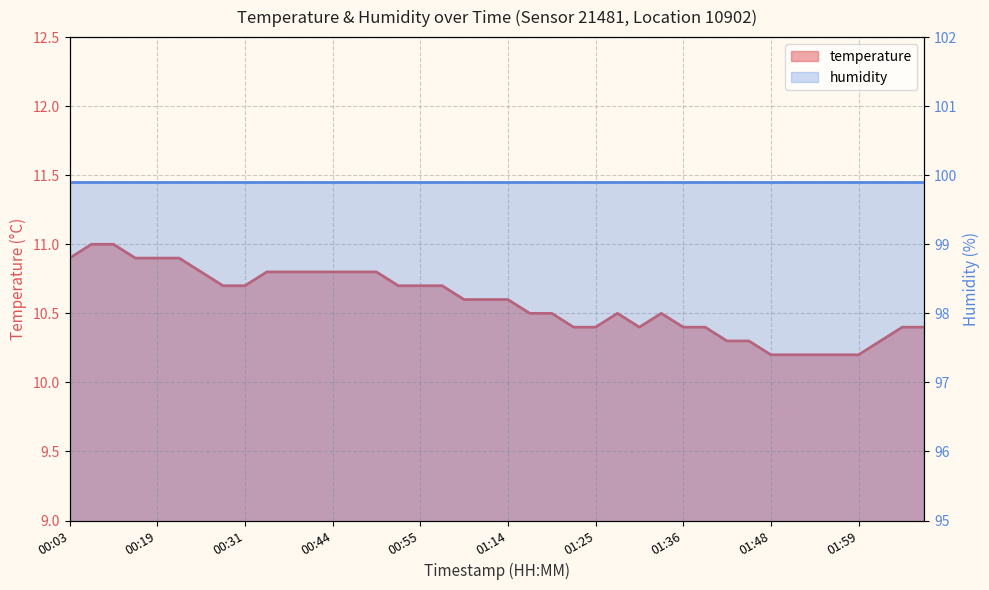

At which category does the data reach its first local valley?

01:31